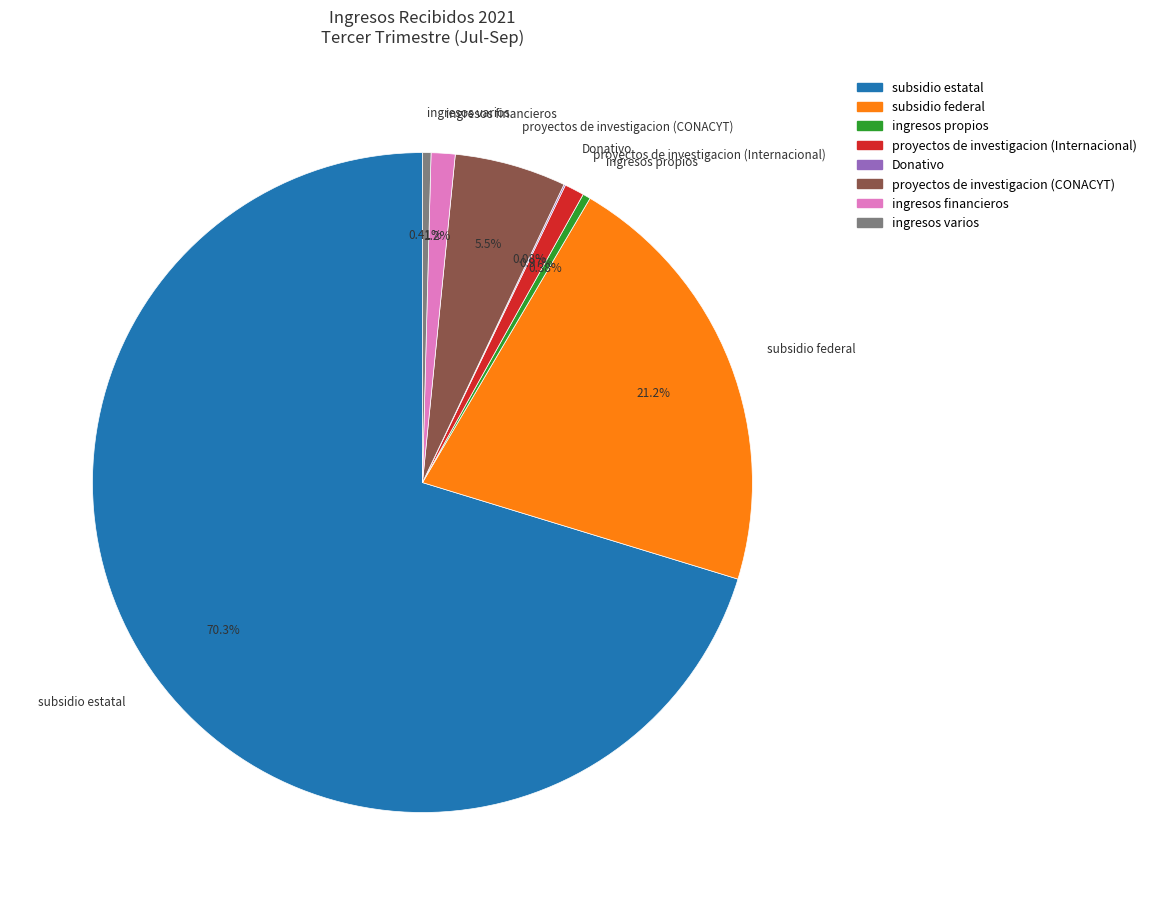

Is ingresos financieros the majority of the pie?

No